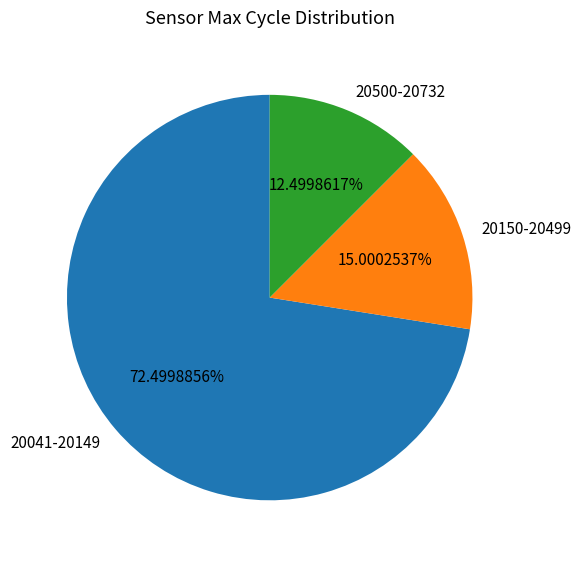

What is the ratio of the value at 20041-20149 to the value at 20150-20499?

4.8